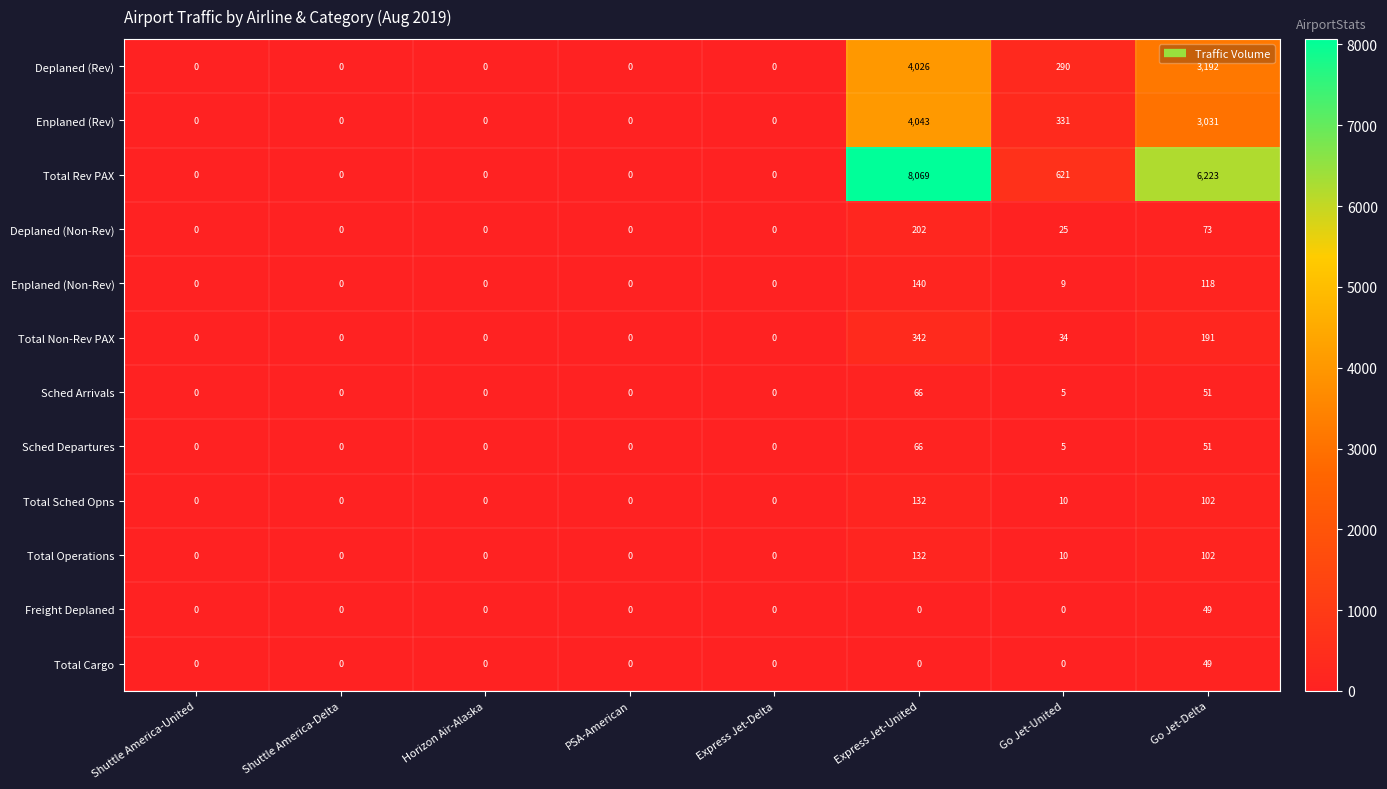

Which series has the largest range (max minus min)?

Total Rev PAX